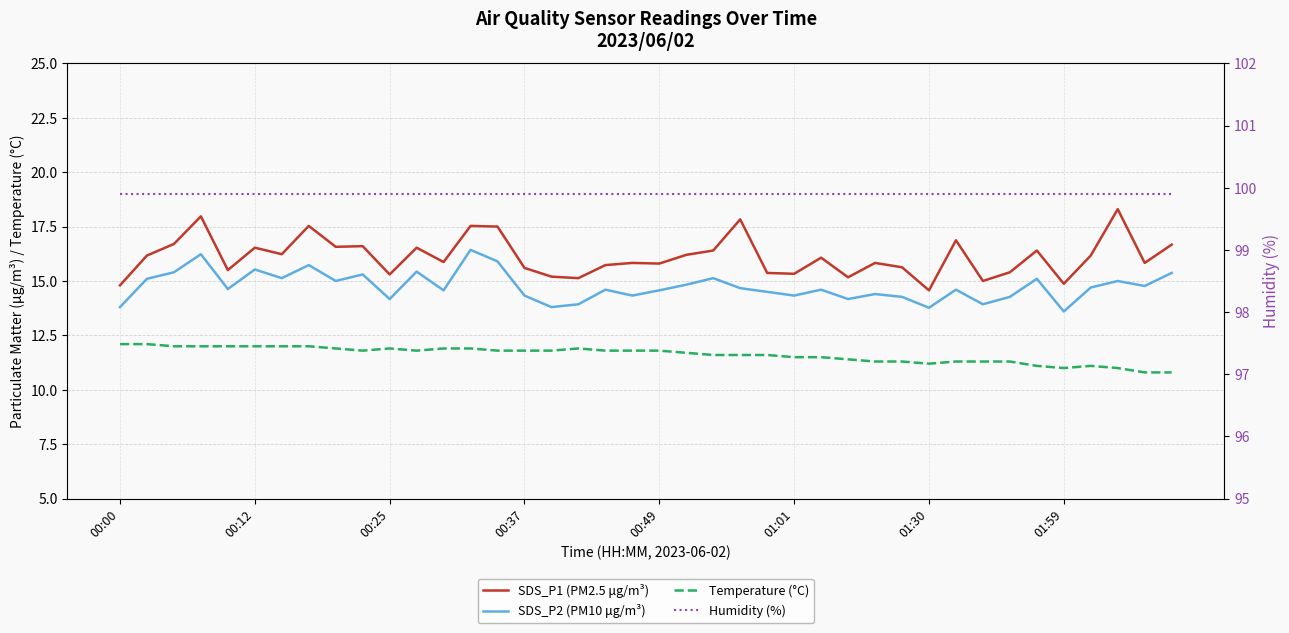

Which series has the widest spread of values?

SDS_P1 (PM2.5 μg/m³)